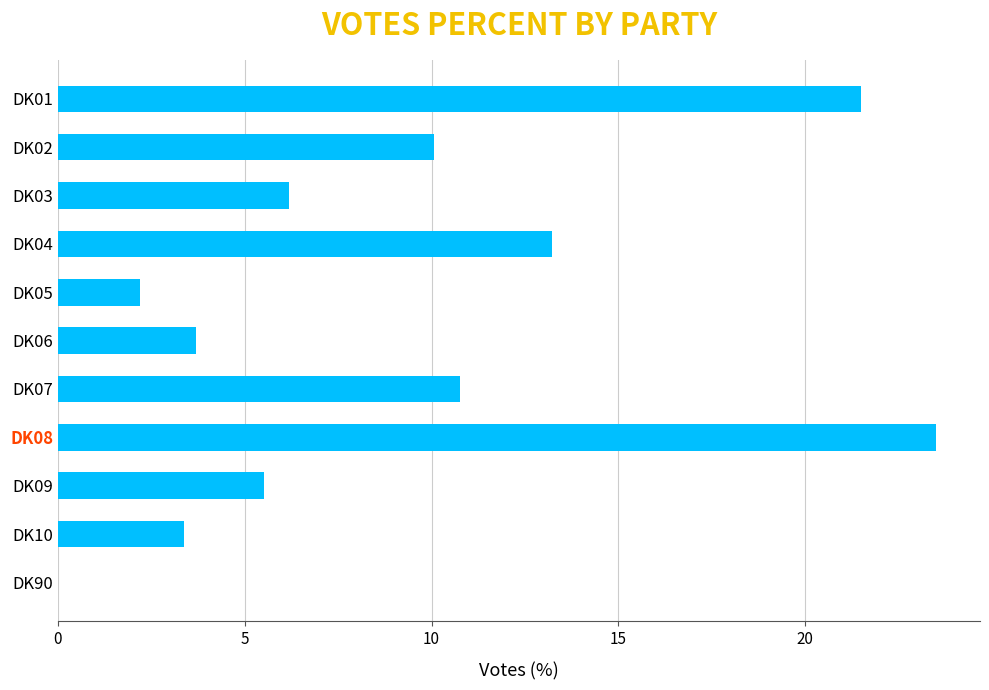

Which has a higher value, DK10 or DK02?

DK02